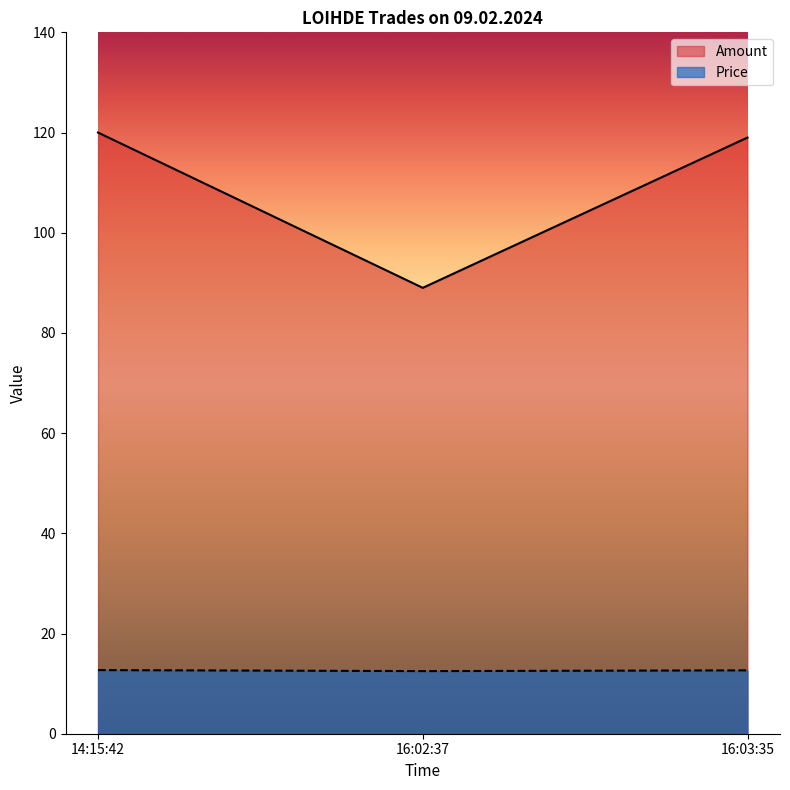

At which category does the chart reach its minimum across all series?

16:02:37